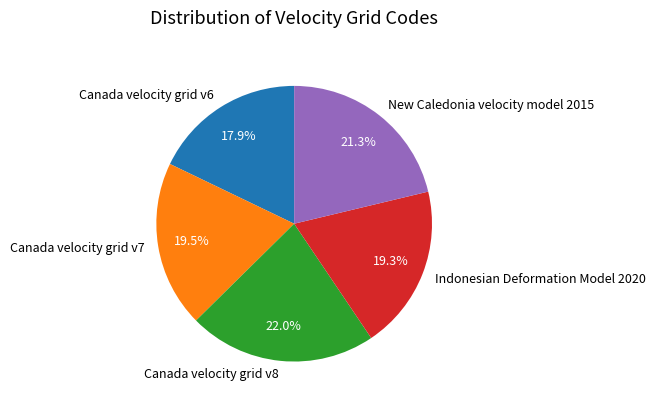

The Canada velocity grid v8 slice represents 22% of the pie. True or false?

True